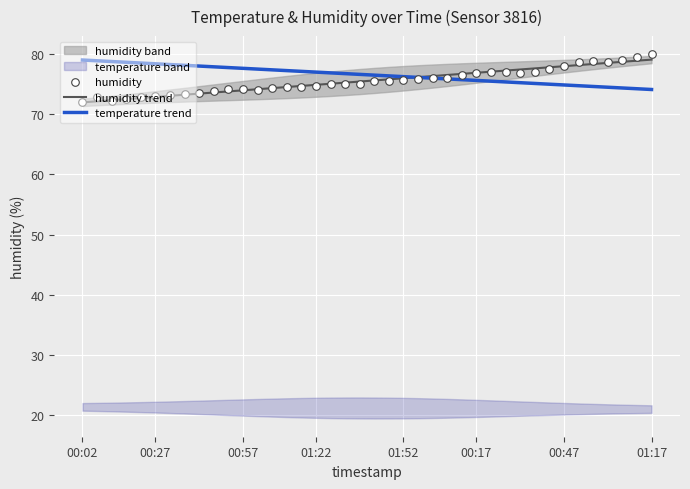

Which series has the largest Y range (max minus min)?

humidity